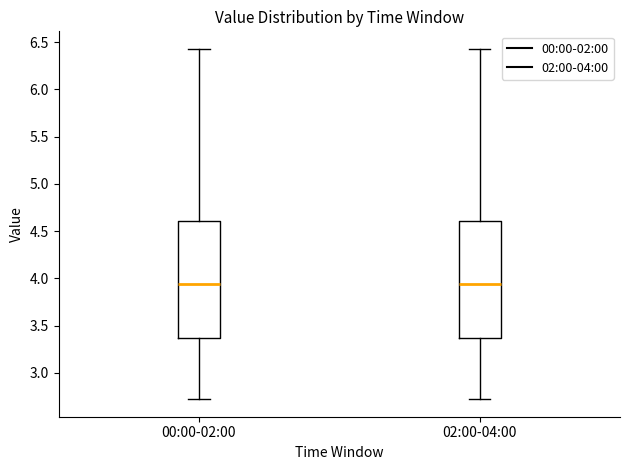

Where is the lower edge of the box for 00:00-02:00 on the y-axis? The values are not printed on the chart, so give them approximately, as read against the axis.

3.35